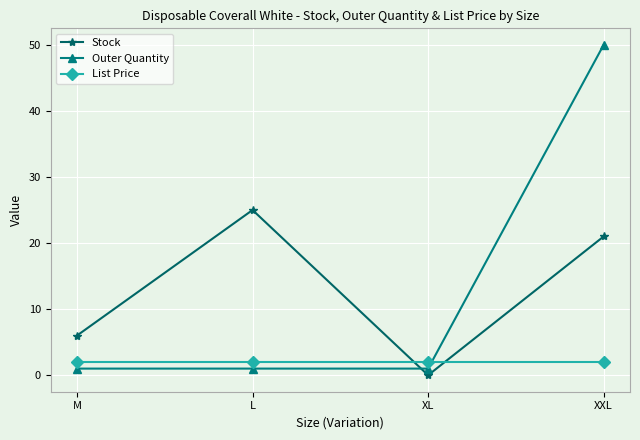

Which series changed the most between M and XXL?

Outer Quantity